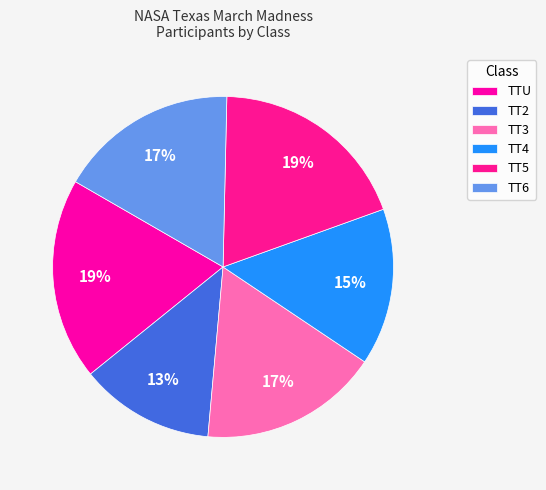

Which slice is the smallest?

TT2